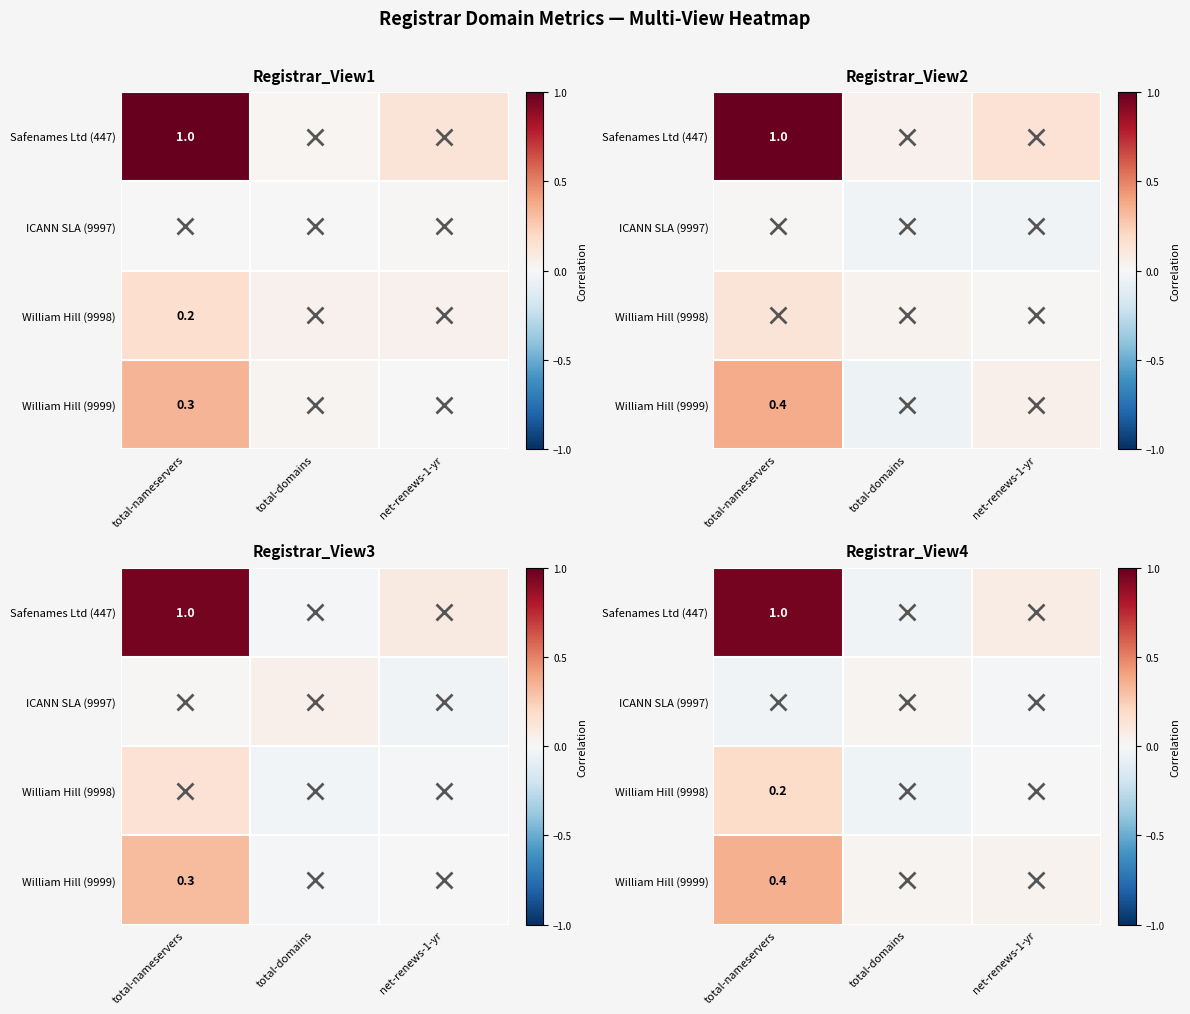

At which category is the sum across all series the highest?

total-nameservers